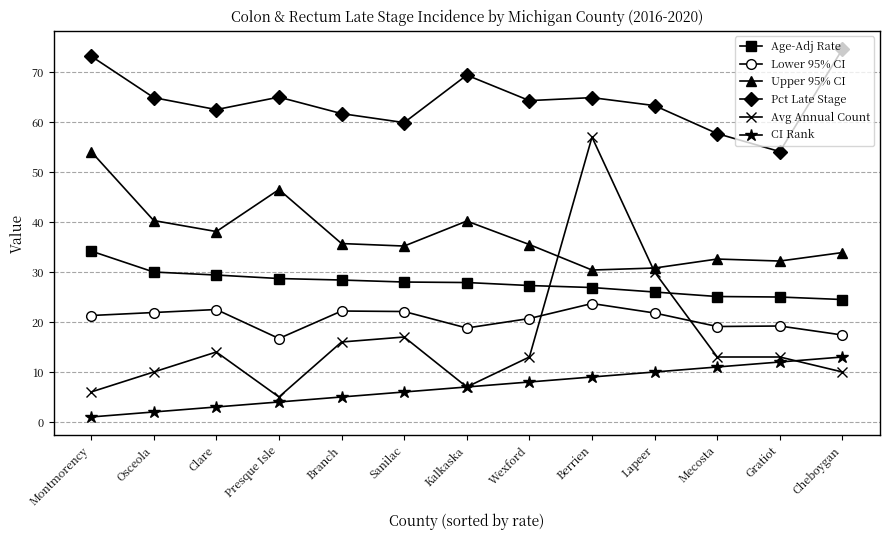

What is the sum of all Upper 95% CI values?

485.5